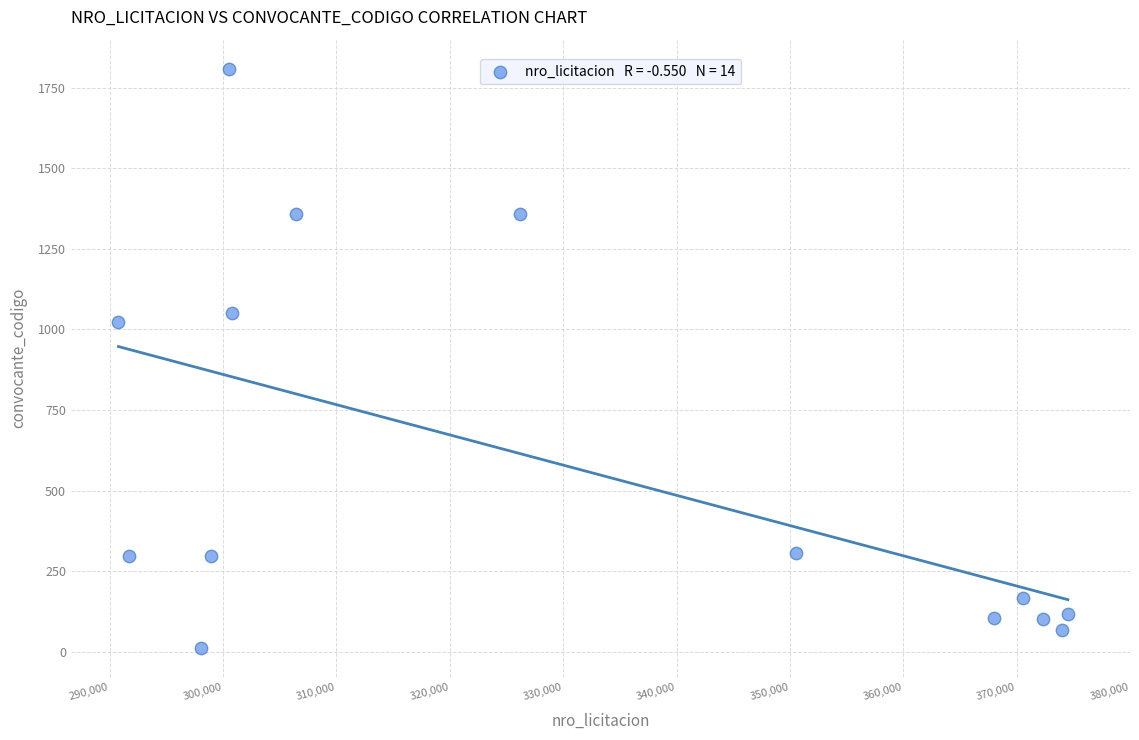

What is the range of X values (max minus min)?

83749